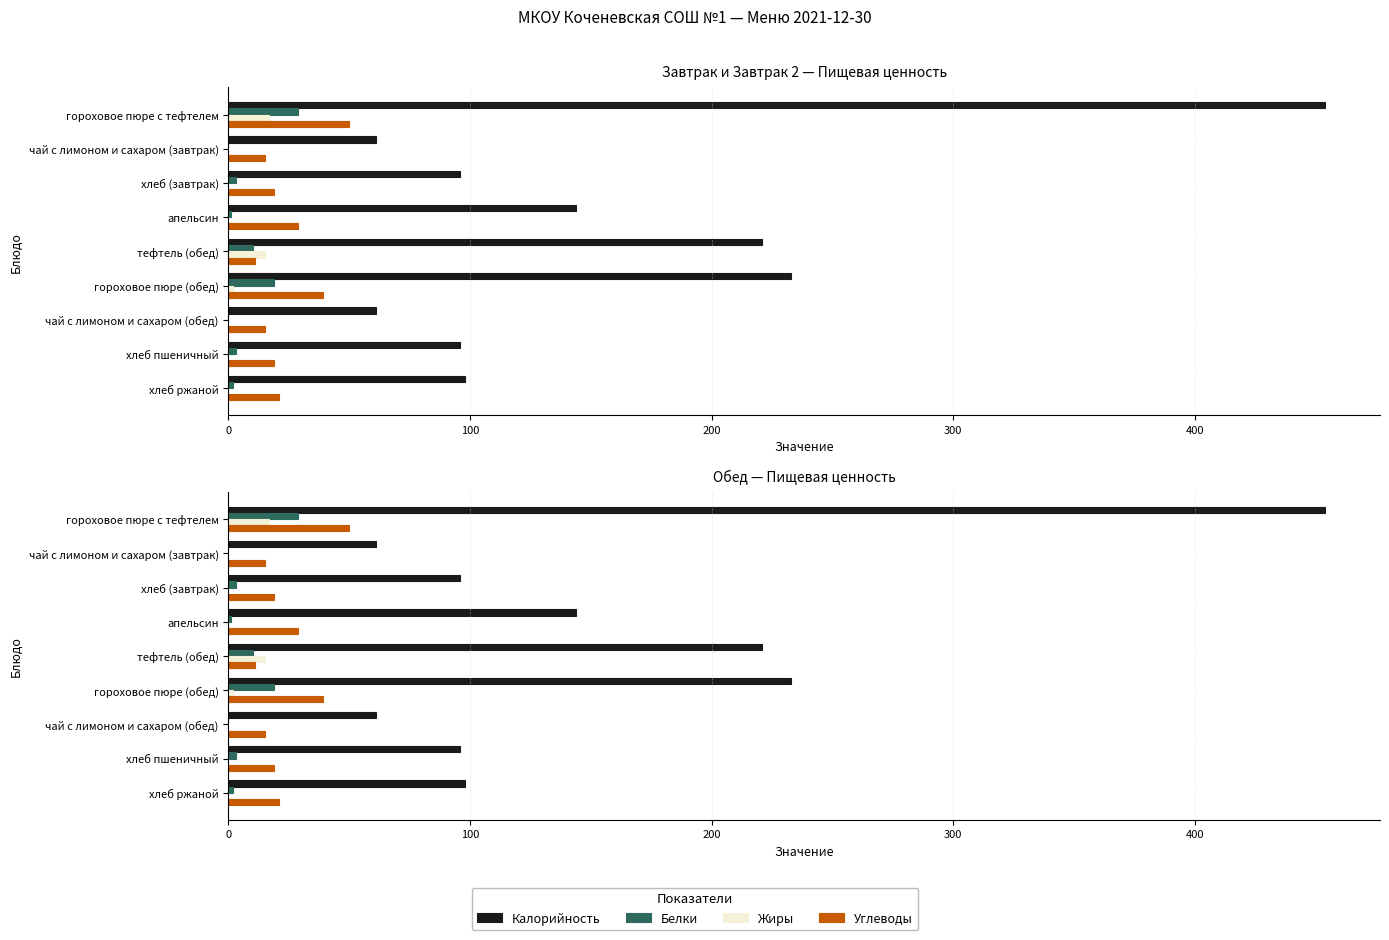

Reading left to right, what are all the values shown in this chart?

Калорийность: 454	61	96	144	221	233	61	96	98
Белки: 29	0	3	1	10	19	0	3	2
Жиры: 17	0	0	0	15	2	0	0	0
Углеводы: 50	15	19	29	11	39	15	19	21